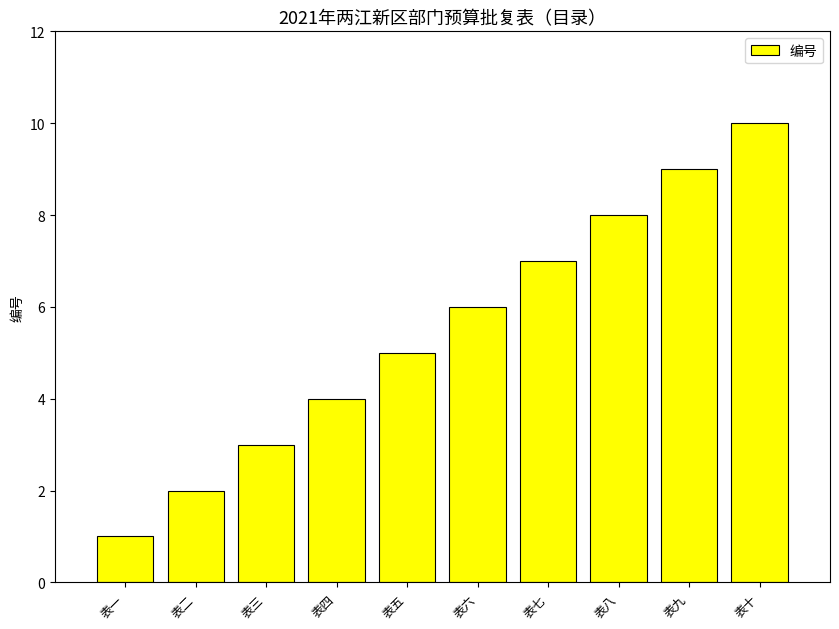

How many data points does each series have?

10